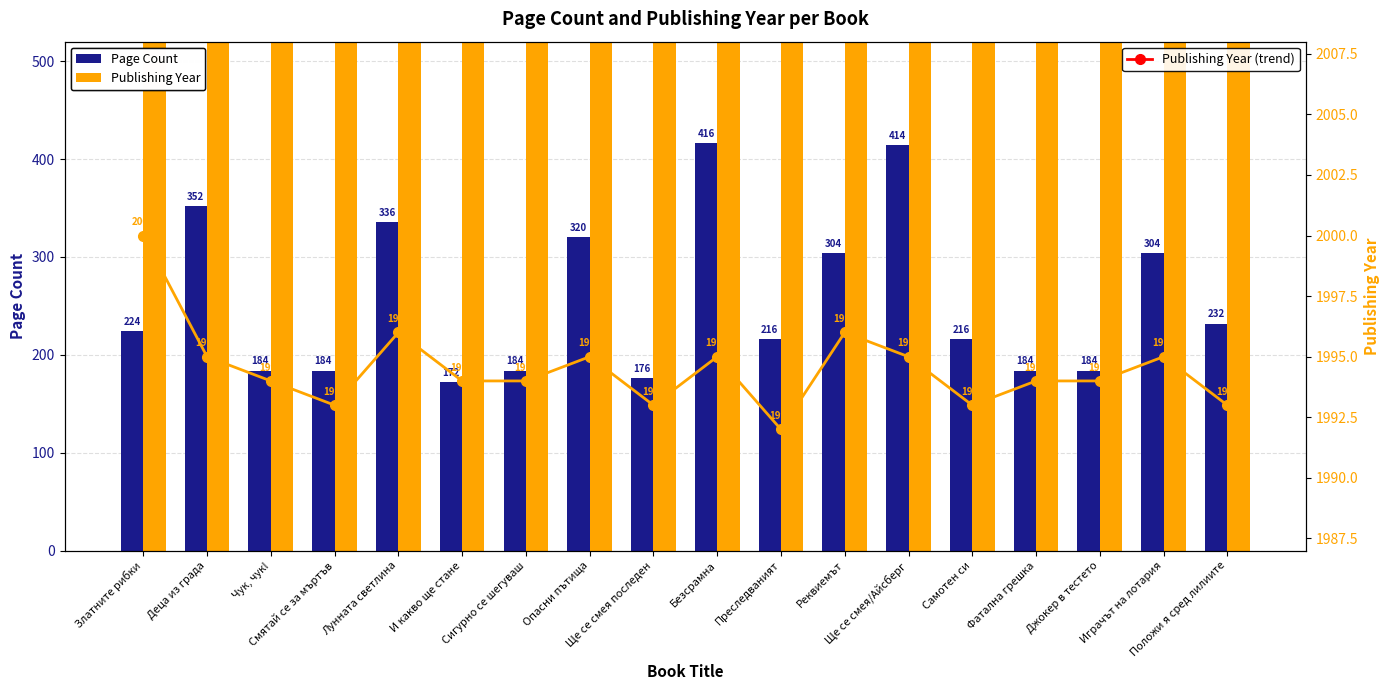

What is the sum of all Page Count values?

4602